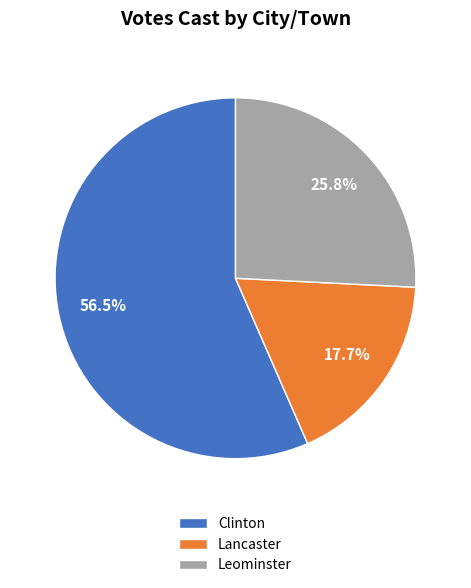

Does Leominster account for over 50% of the chart?

No